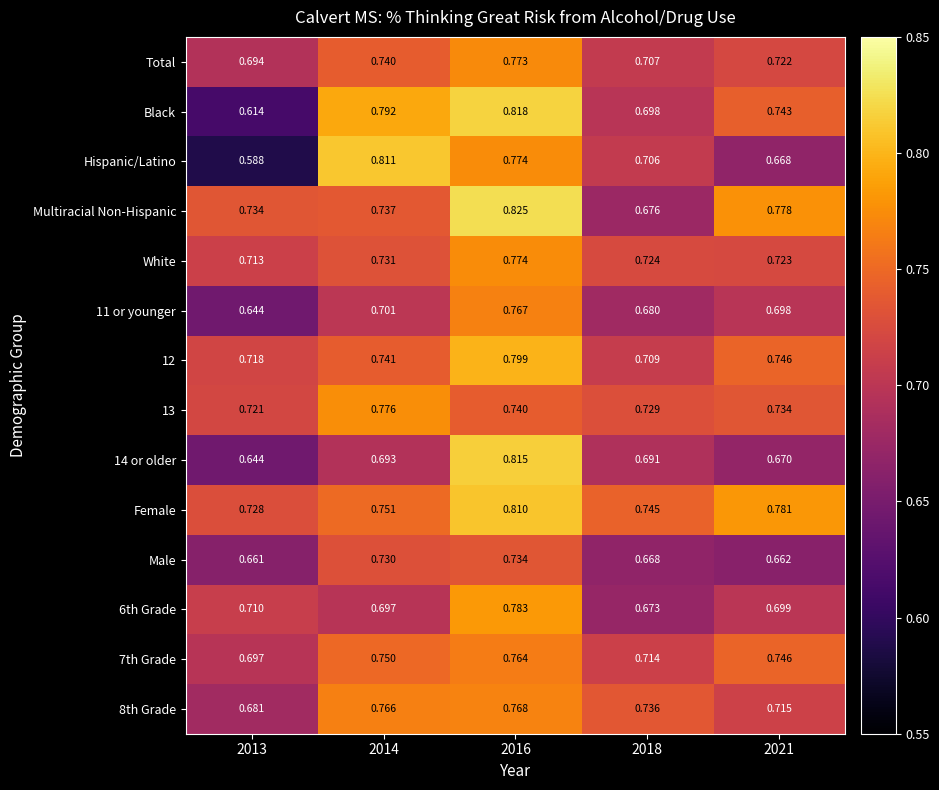

Which series has the largest total across all categories?

Female